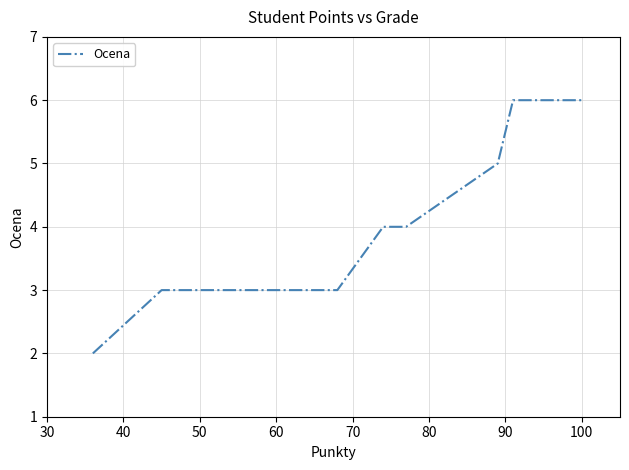

What is the maximum value shown in the chart?

6